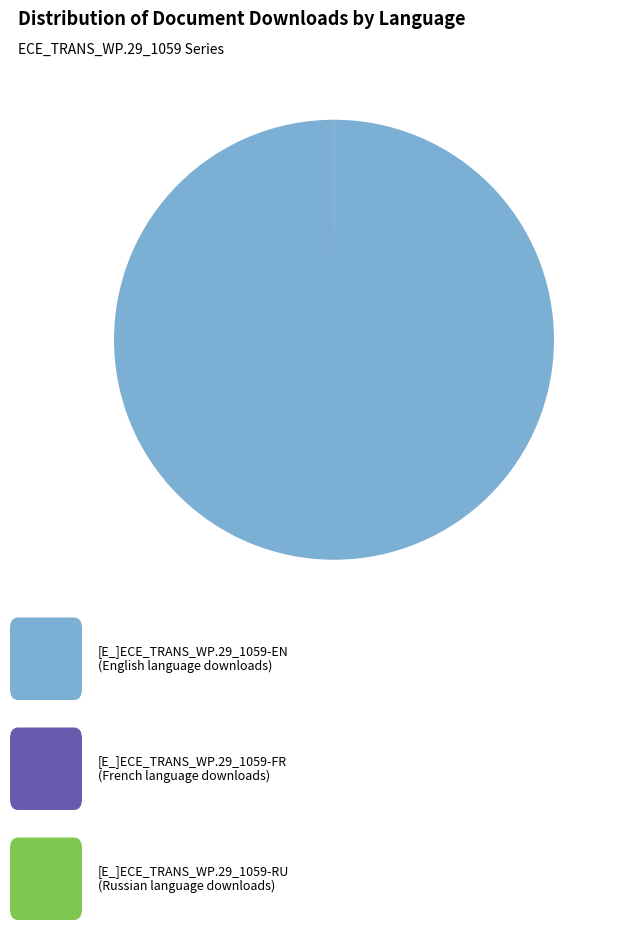

Does any single category account for the majority?

Yes